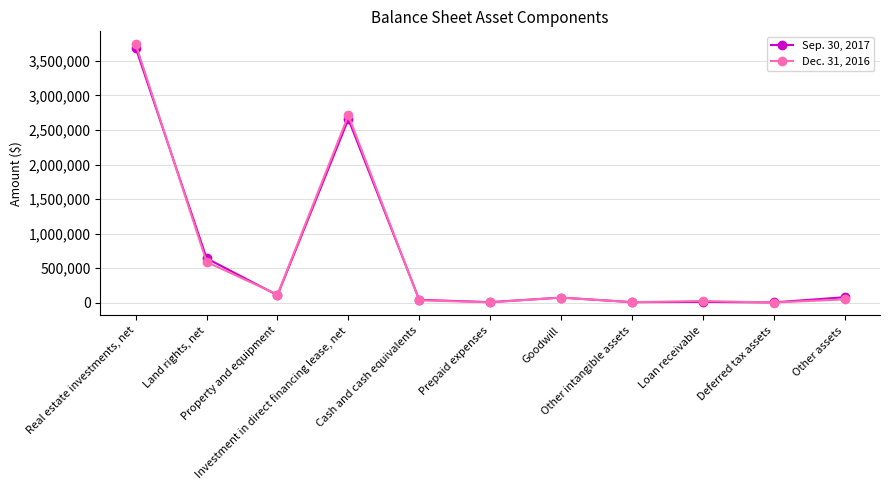

What is the maximum value shown in the chart?

3739091